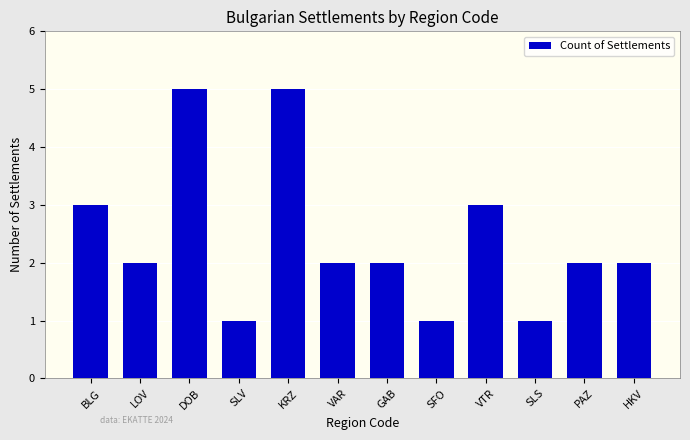

What is the difference between the values at KRZ and SLS?

4